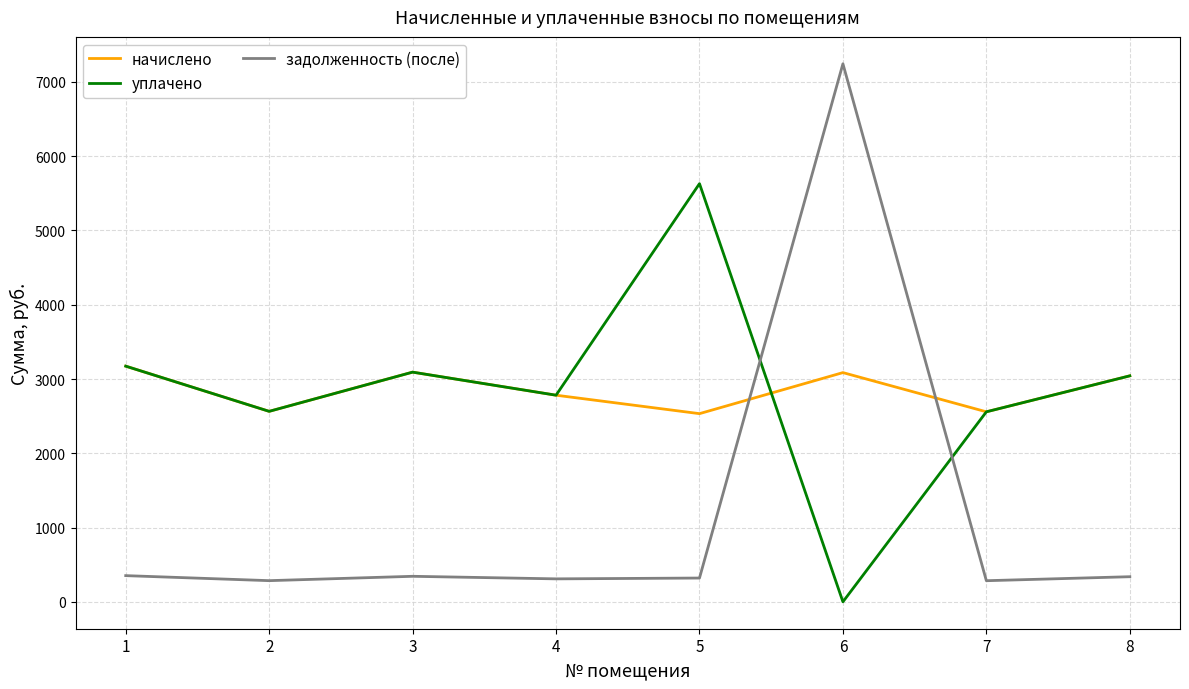

At which label does задолженность (после) first exceed 338?

1